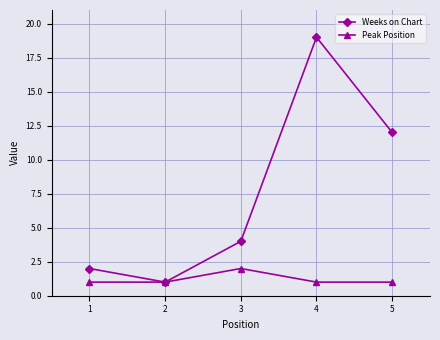

List the series in order of their overall mean, highest first.

Weeks on Chart, Peak Position